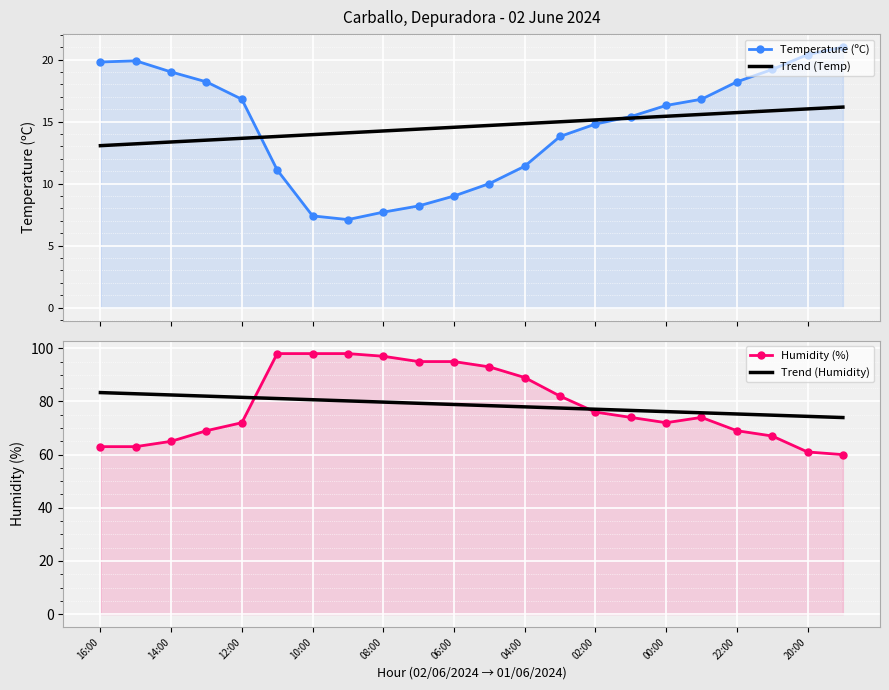

Which series has the widest spread of values?

Humidity (%)